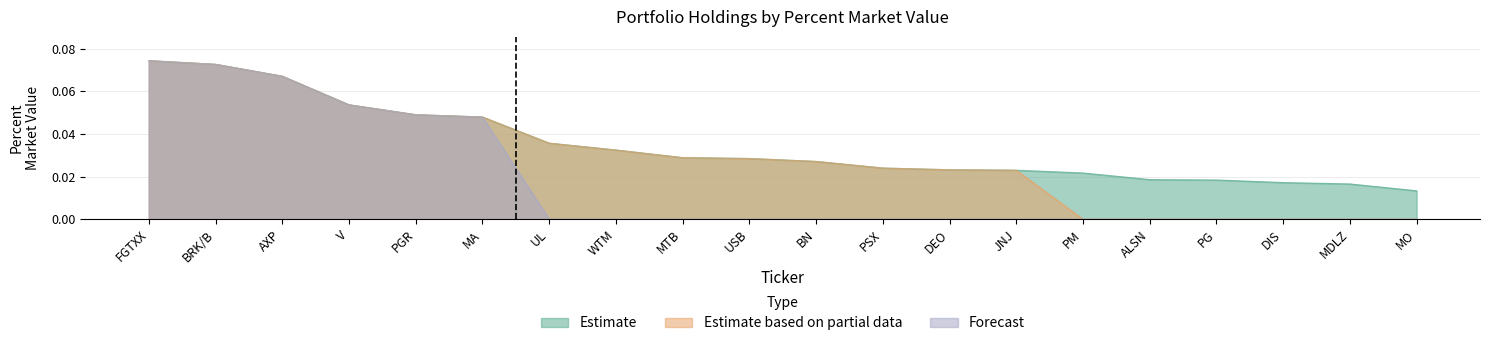

True or false: there are more than 1 points higher than both neighbors.

False